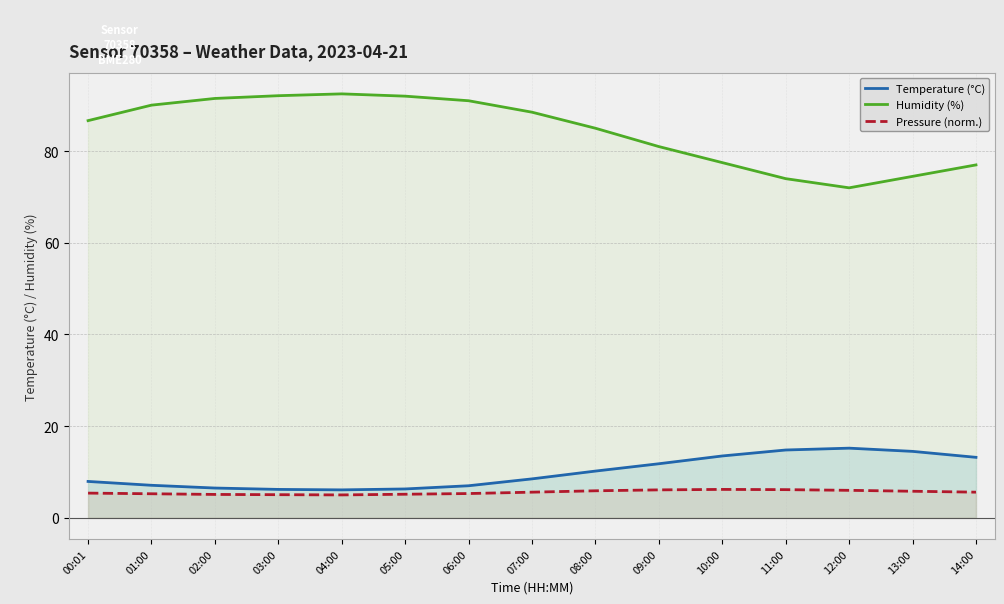

At which label is humidity closest to 82?

09:00